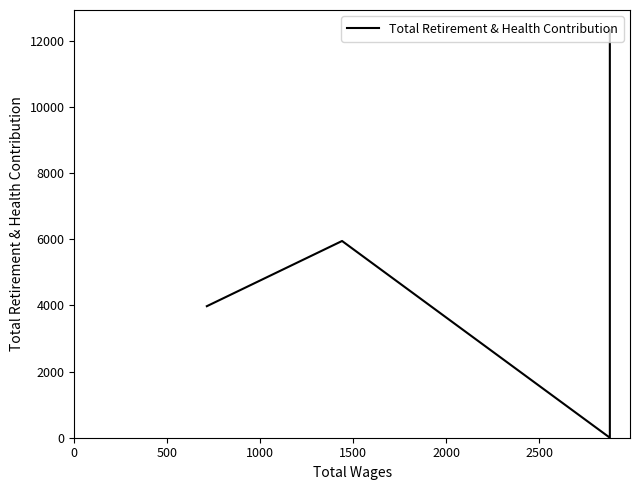

True or false: there are more than 2 points higher than both neighbors.

False